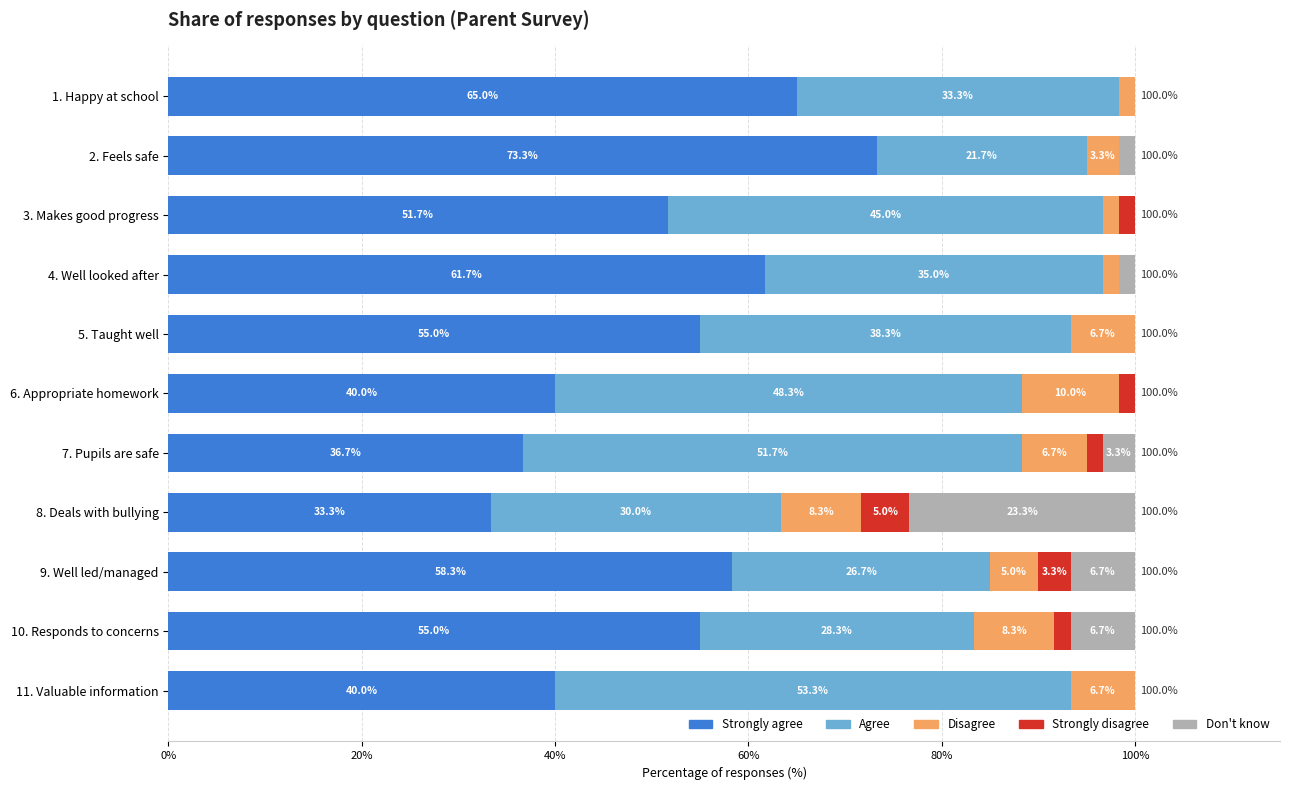

The Strongly agree series shows 58.3 at 9. Well led/managed. True or false?

True